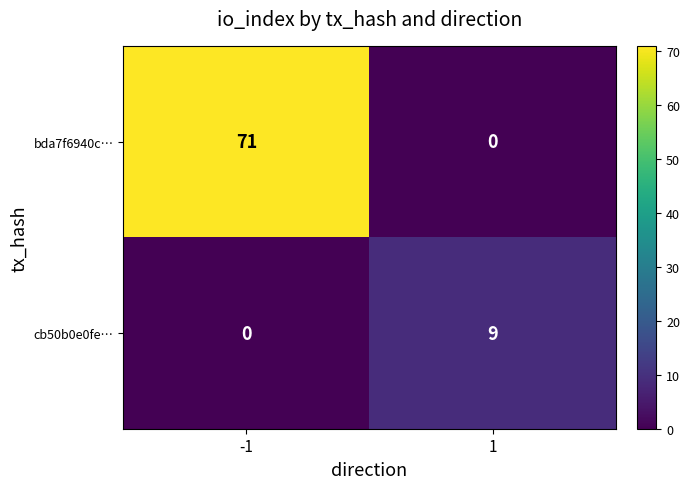

Rank the series by their average value, from highest to lowest.

bda7f6940c…, cb50b0e0fe…